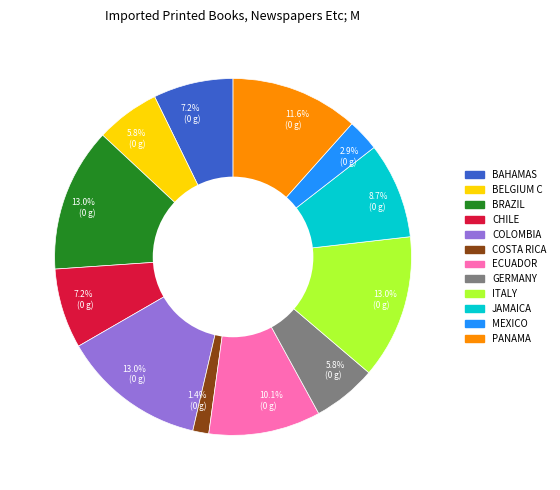

Is there a majority slice in this chart?

No